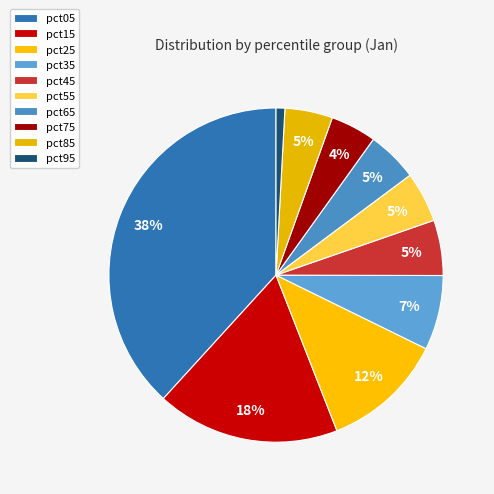

How many segments does this pie chart have?

10